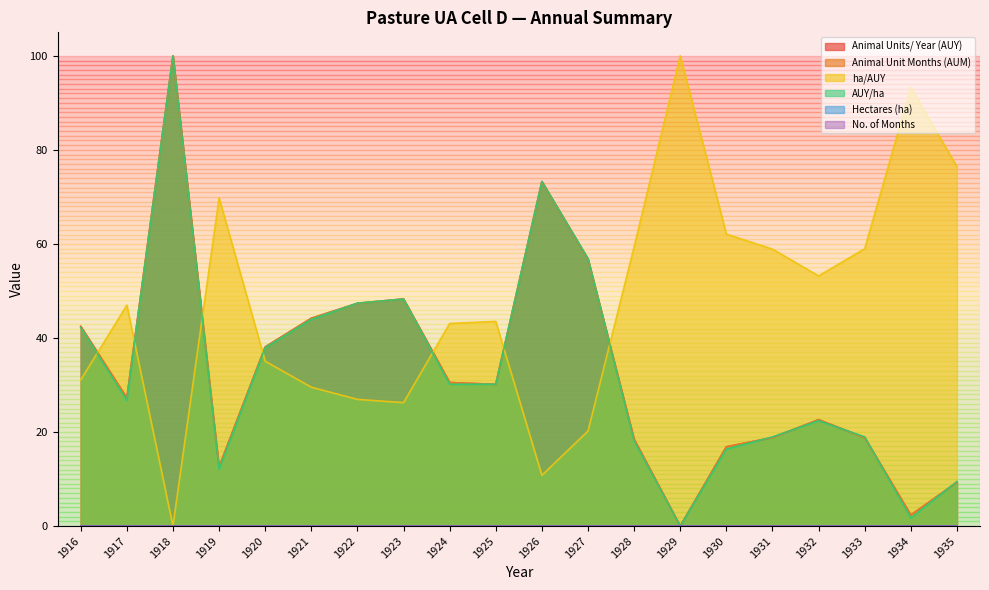

The ha/AUY series shows 40.6 at 1921. True or false?

False